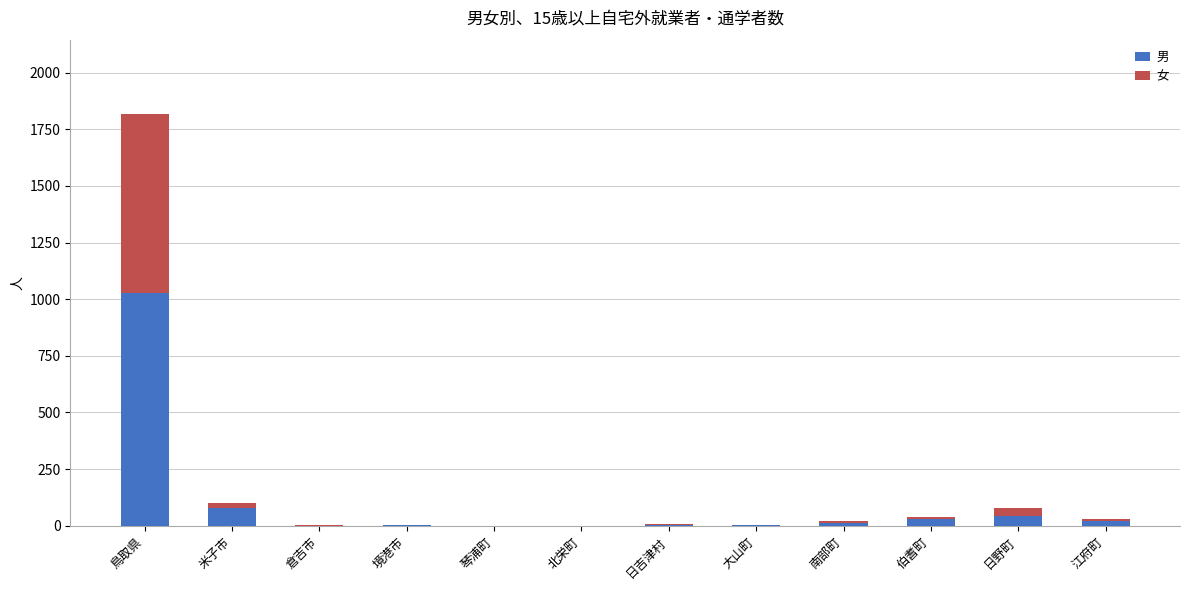

What is the maximum value for 男?

1026